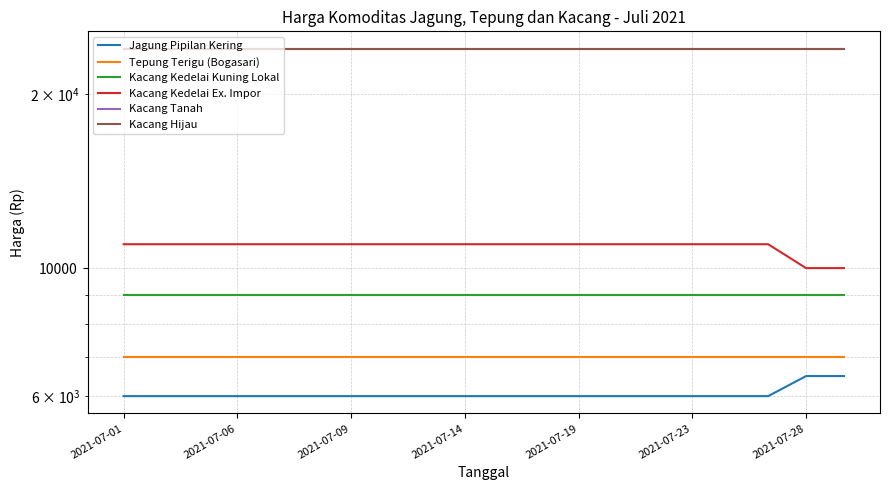

At which category does the chart reach its peak across all series?

2021-07-01